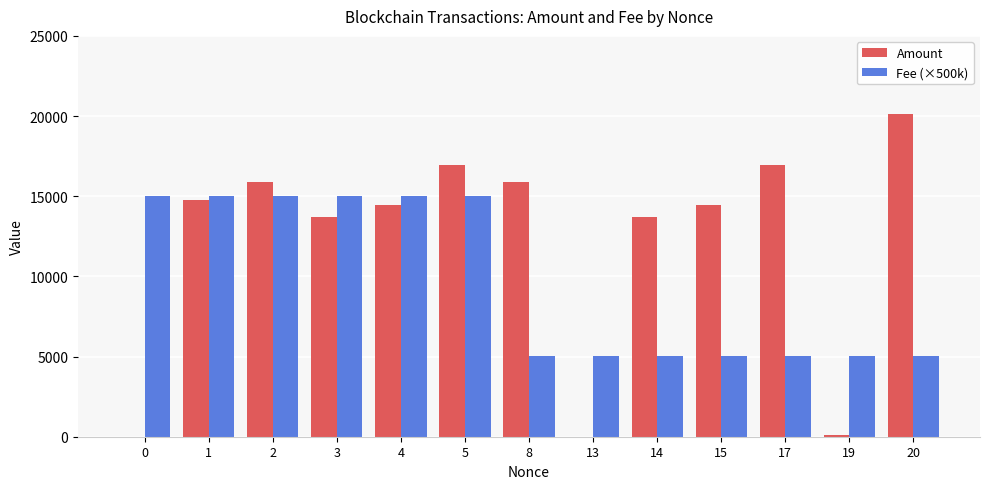

What is the greatest value displayed?

20099.3